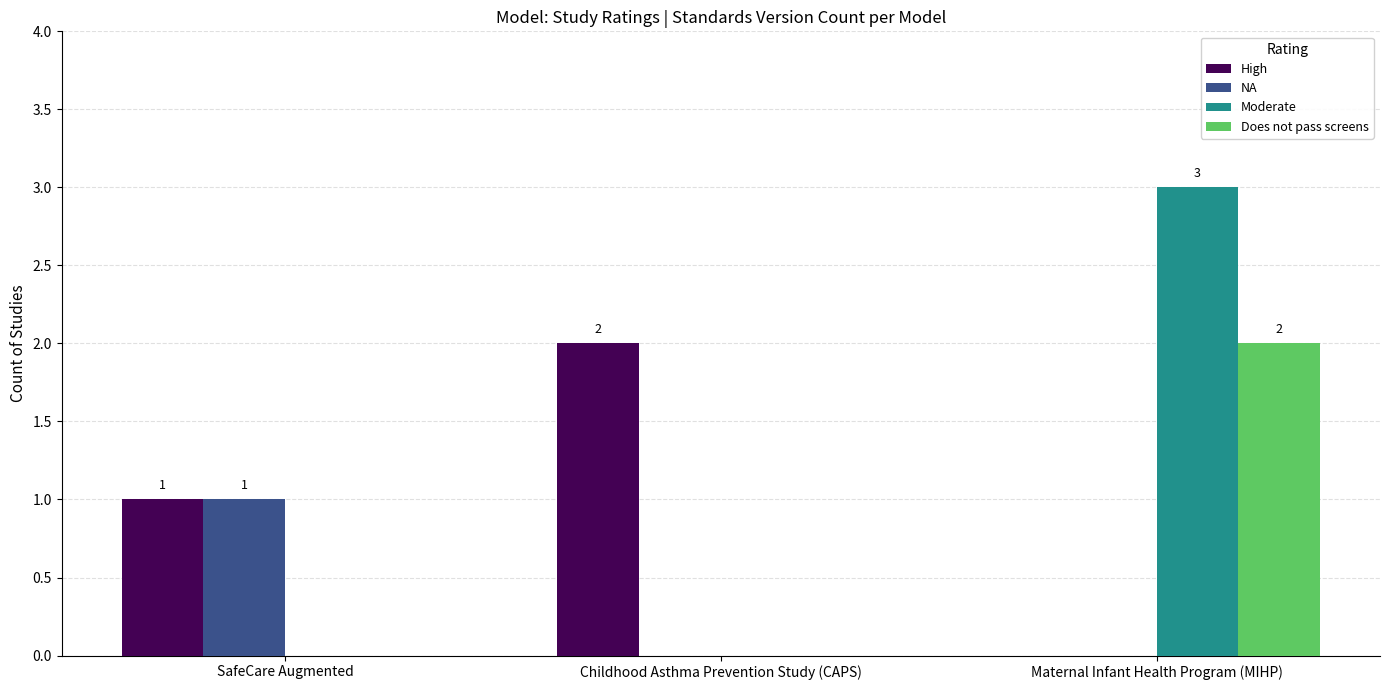

What is the highest value of the Does not pass screens series?

2